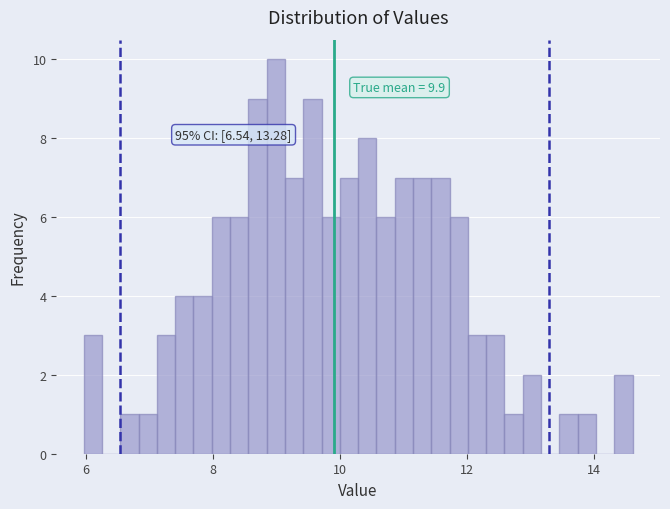

Read against the x-axis, roughly where is the centre of the tallest bar?

9.0